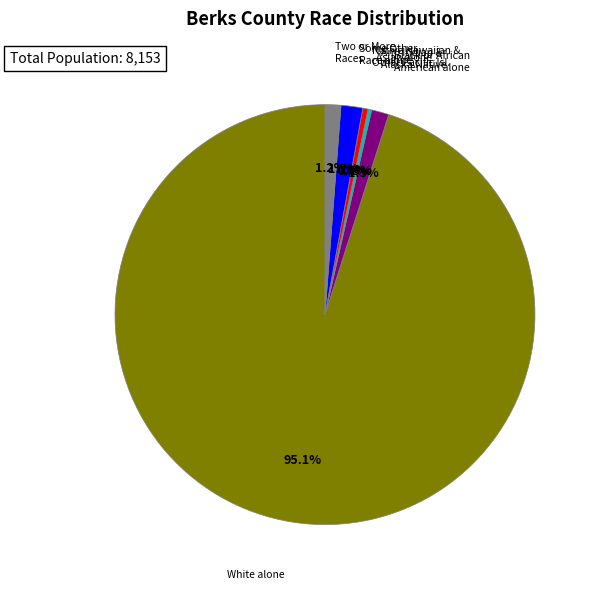

To the nearest percent, what is the combined percentage of White alone and American Indian and Alaska Native?

95%